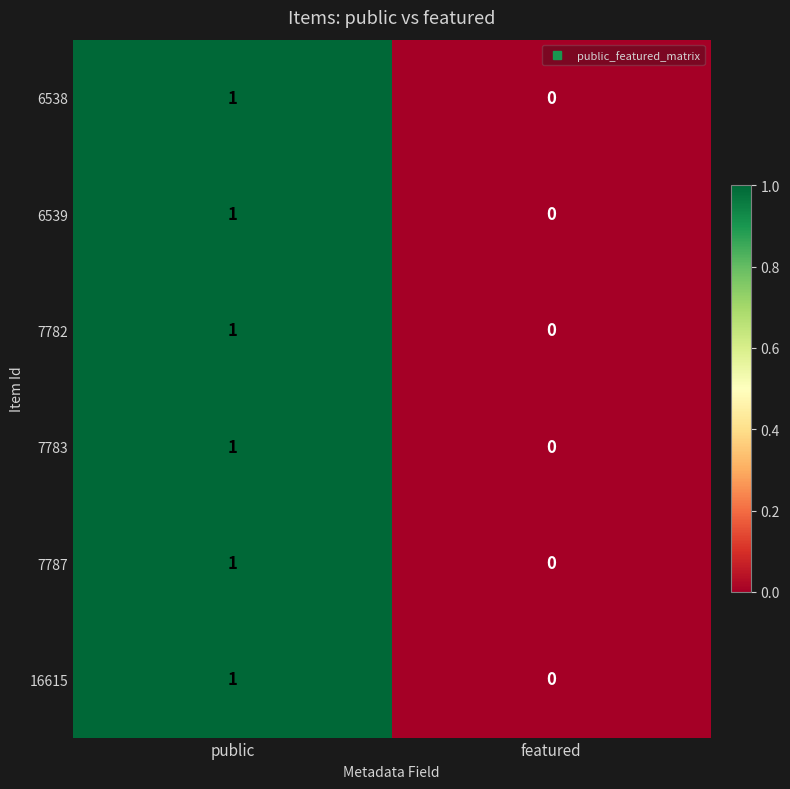

Which category has the lowest value in the 7787 series?

featured